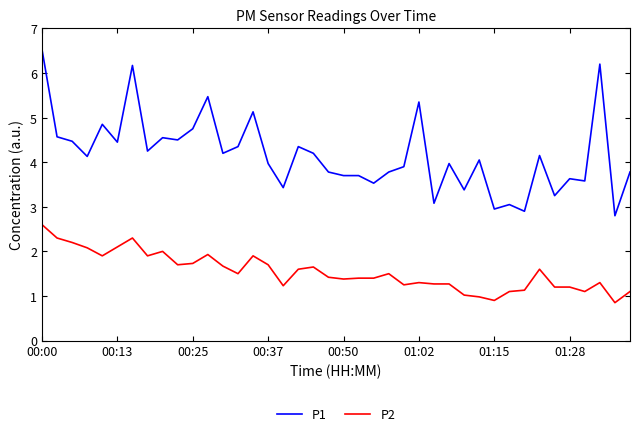

Which series has the largest range (max minus min)?

P1